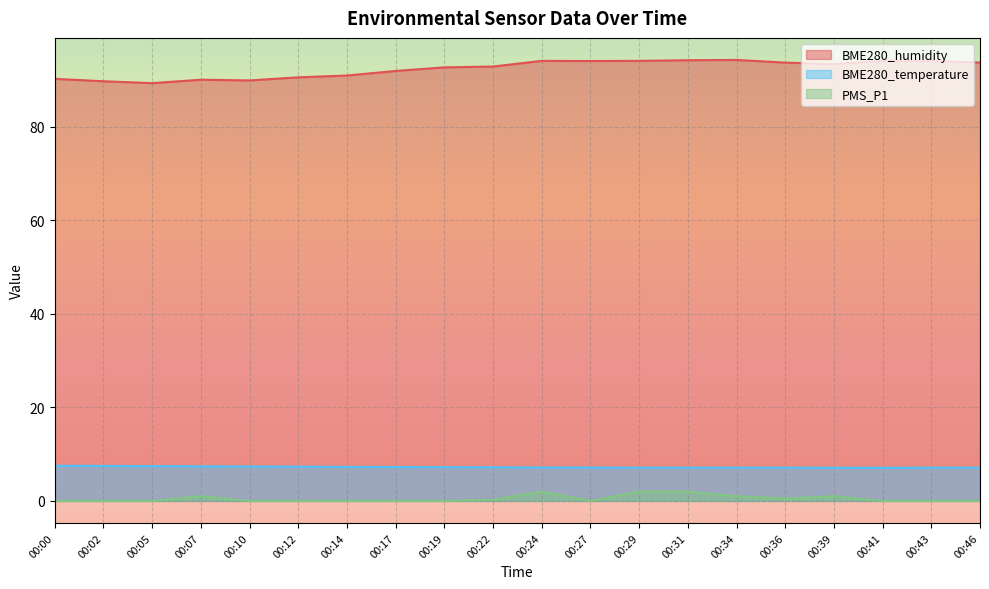

What is the total value across all series at 00:46?

100.8